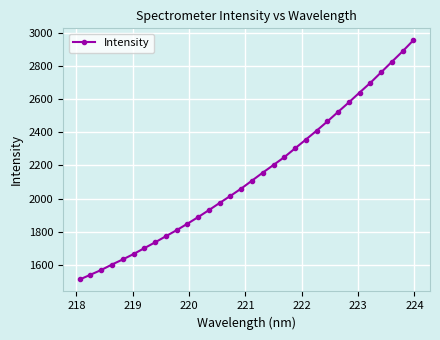

How many data points are above 2108?

16